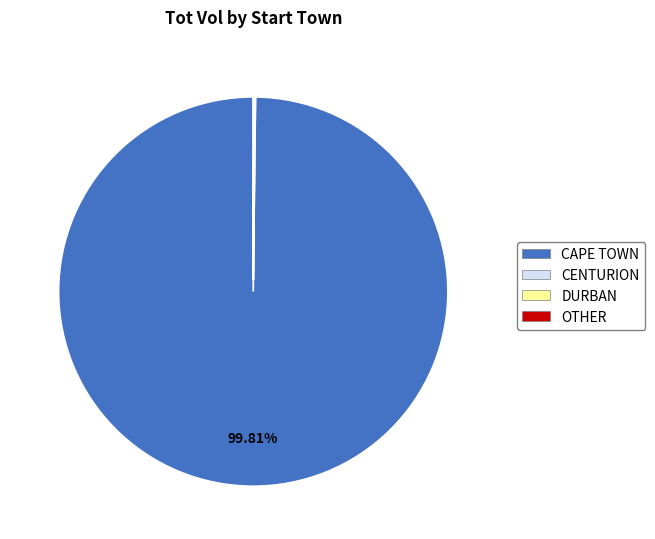

Is there a majority slice in this chart?

Yes